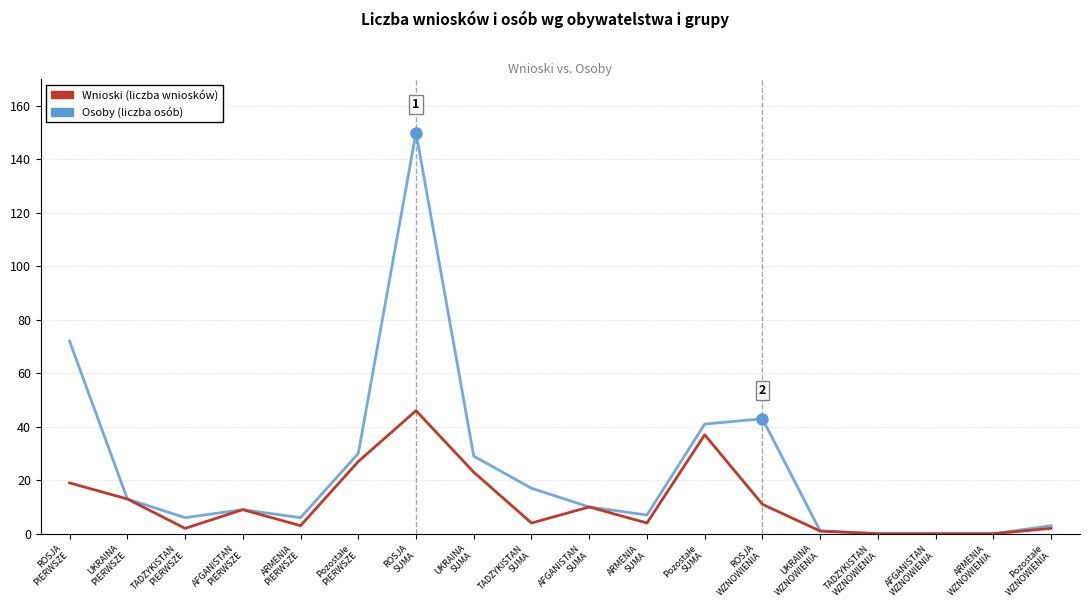

What is the maximum value shown in the chart?

150